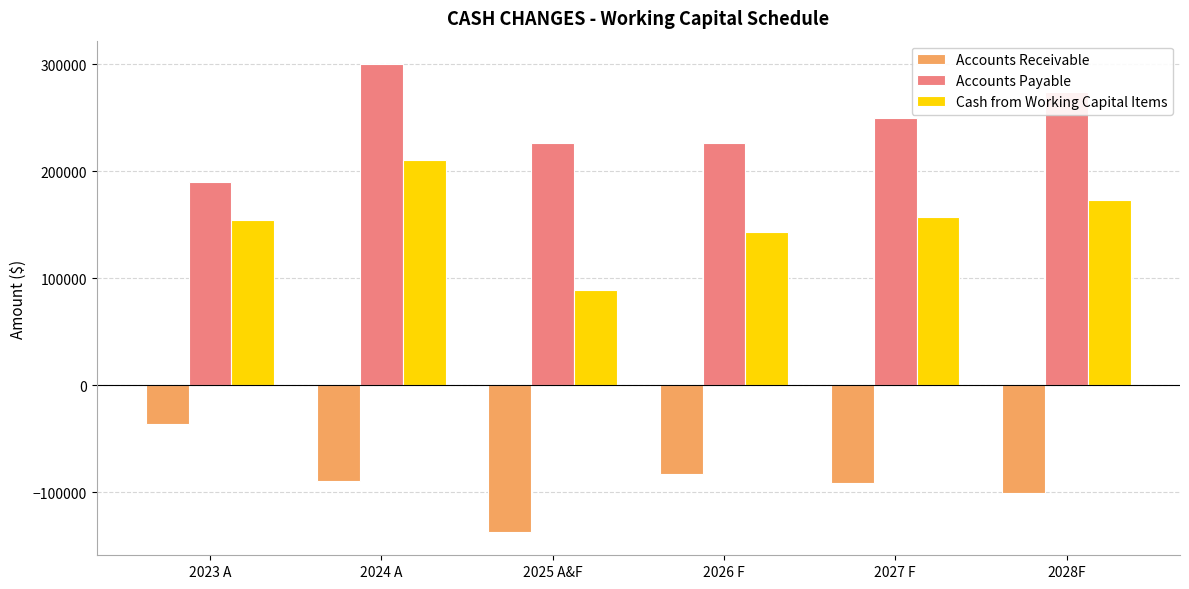

At which category does the chart reach its minimum across all series?

2025 A&F